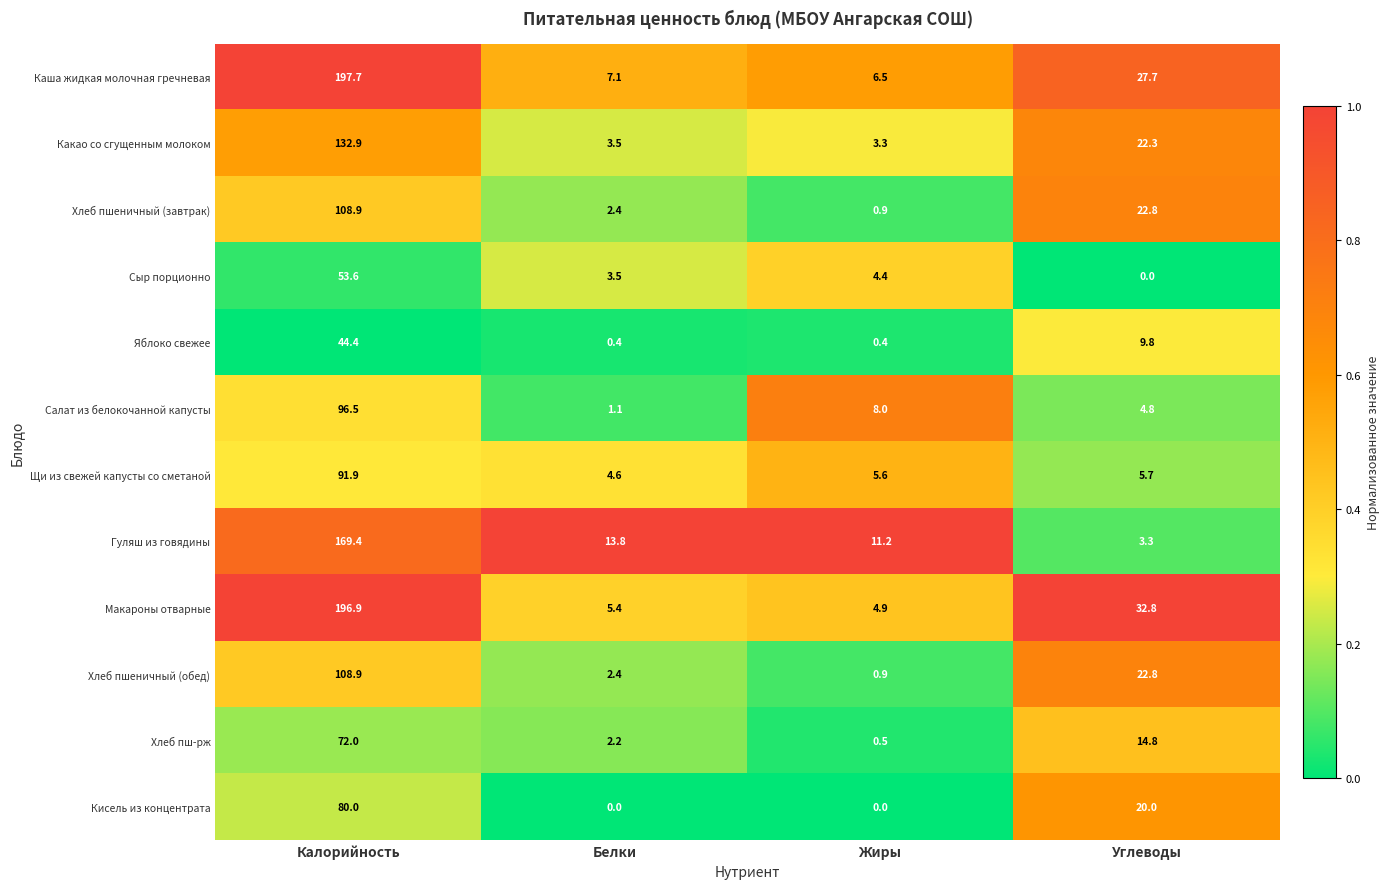

List the labels in order of Макароны отварные value, smallest first.

Жиры, Белки, Углеводы, Калорийность